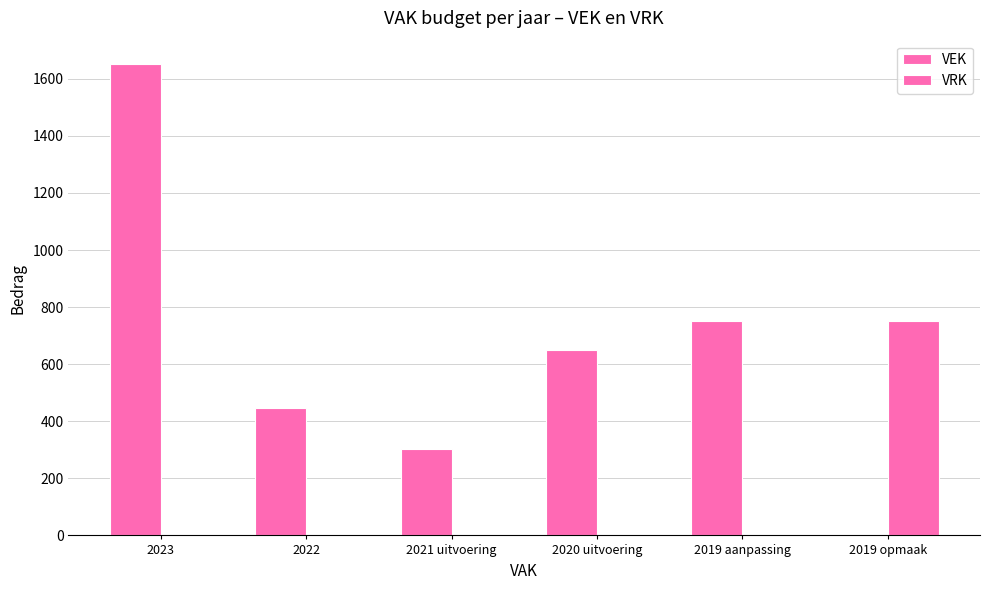

Which series has the widest spread of values?

VEK